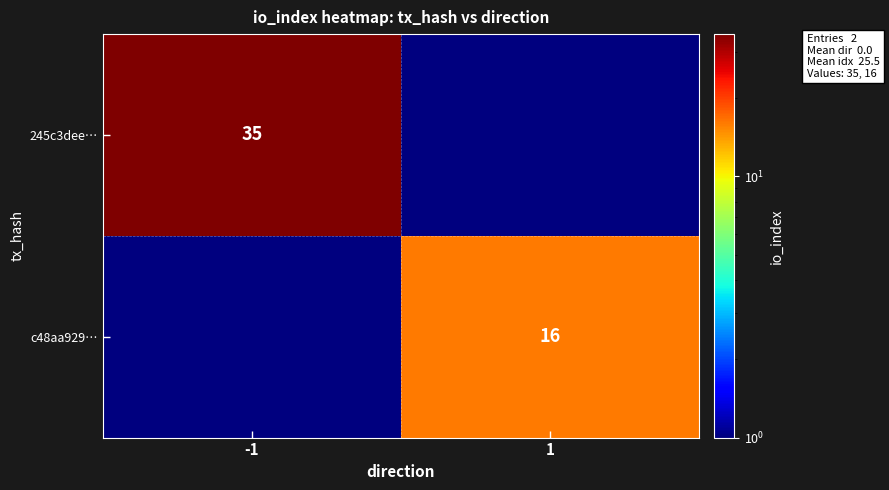

Is the value of c48aa929… at 1 greater than the value of 245c3dee… at -1?

No